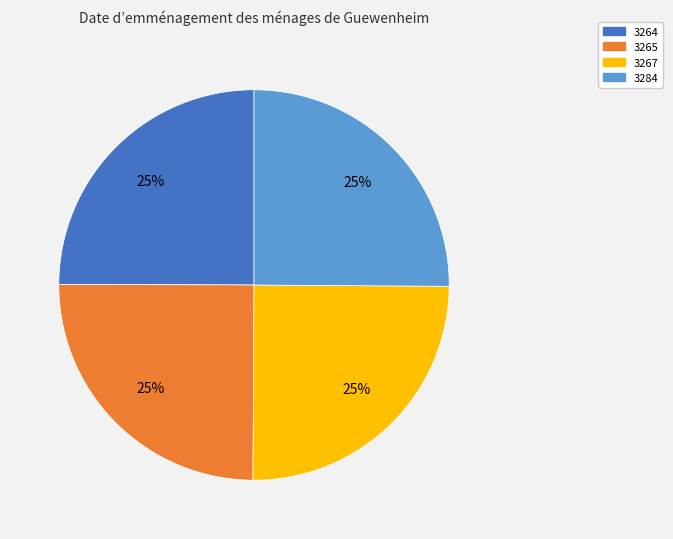

To the nearest percent, what percentage of the pie is 3284?

25%